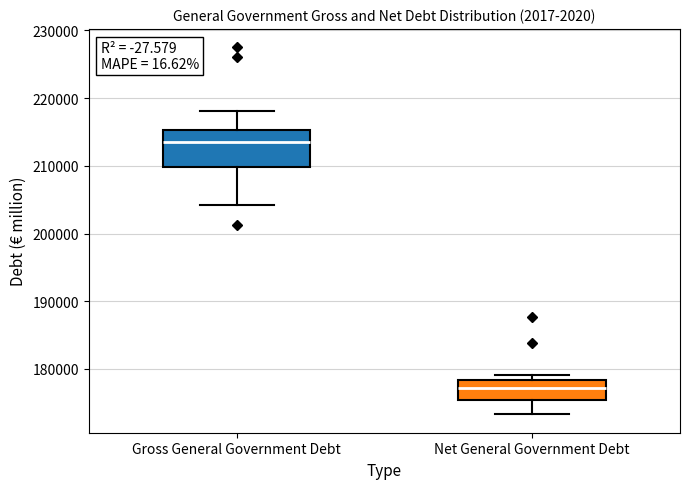

Where is the upper edge of the box for Gross General Government Debt on the y-axis? The values are not printed on the chart, so give them approximately, as read against the axis.

215000